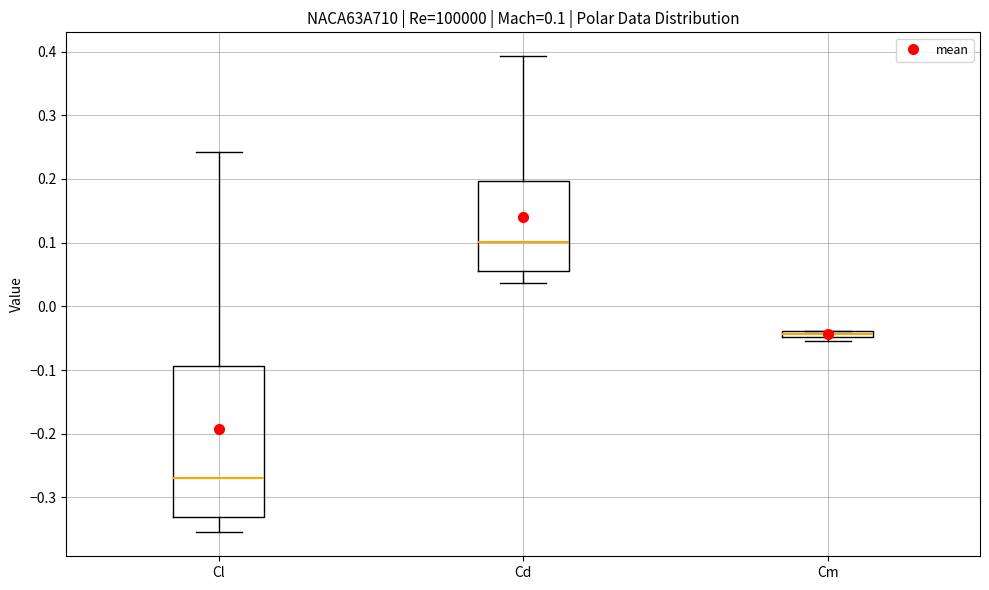

Which box's median line is the lowest?

Cl